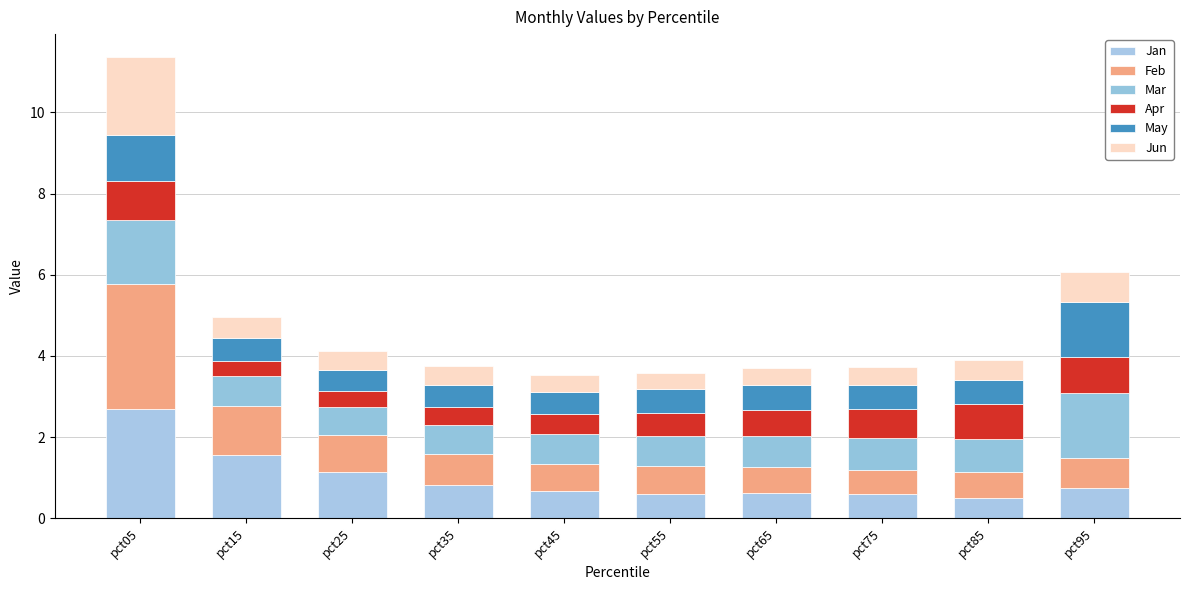

The Jan series shows 1.6 at pct15. True or false?

True